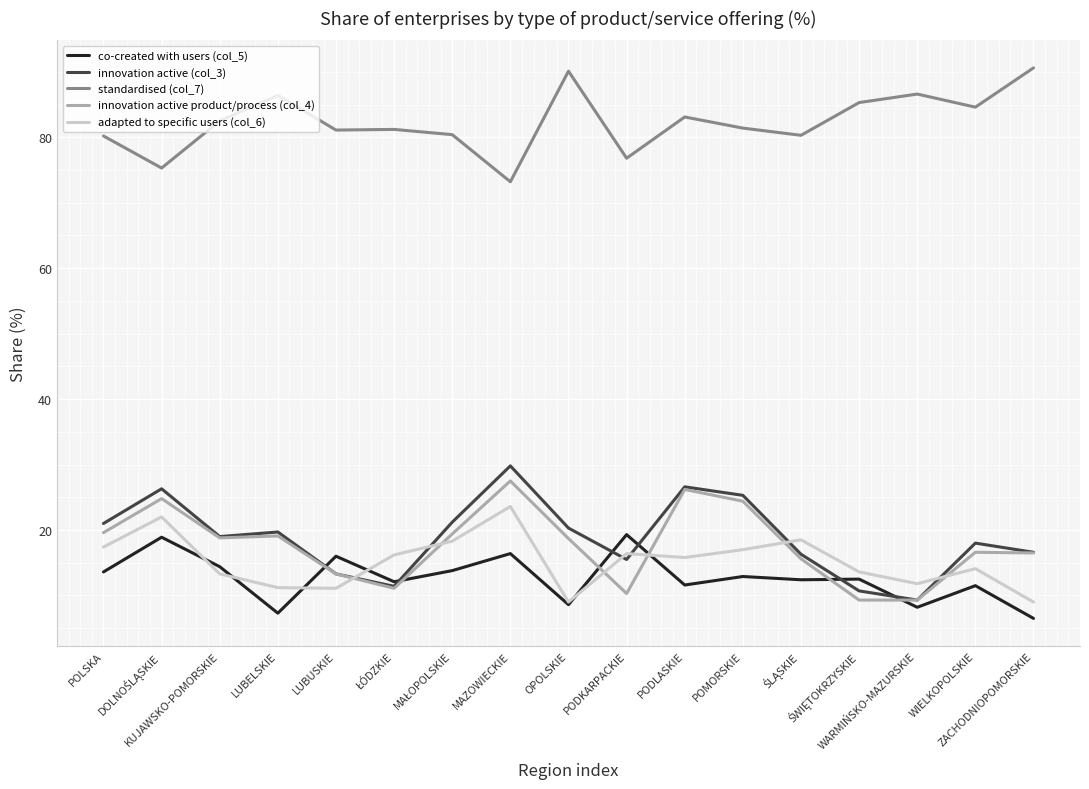

What position from the right is PODLASKIE?

7